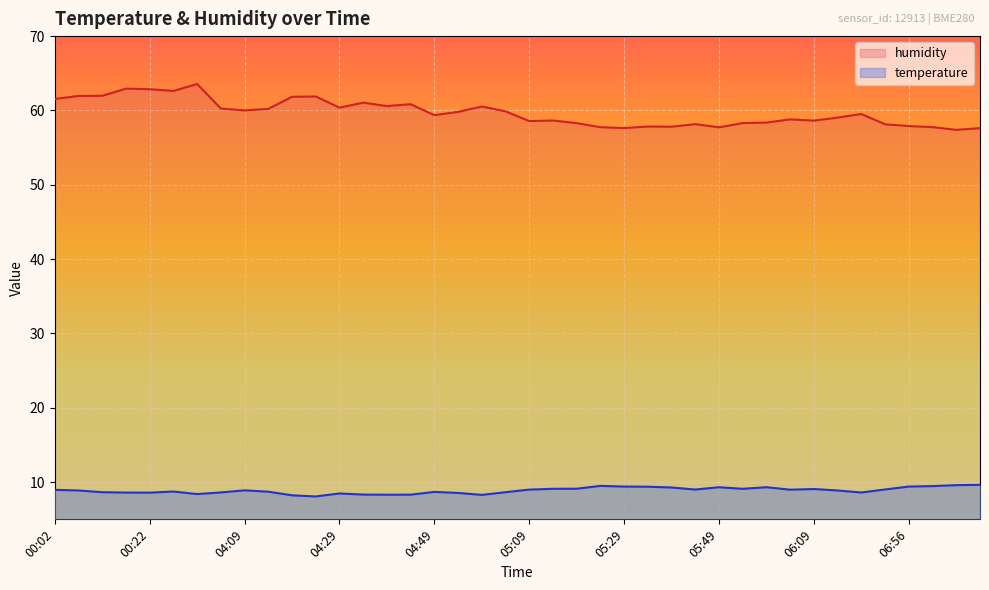

What is the label of the 12th point from the left?

04:24